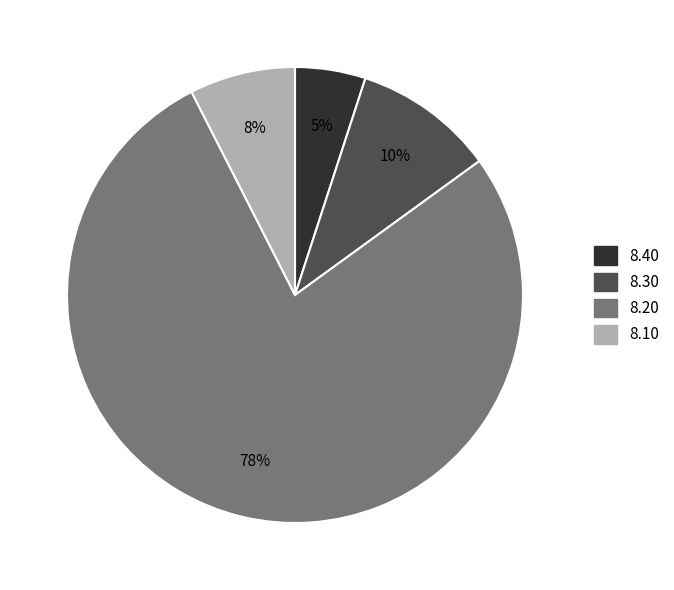

Does any single category account for the majority?

Yes